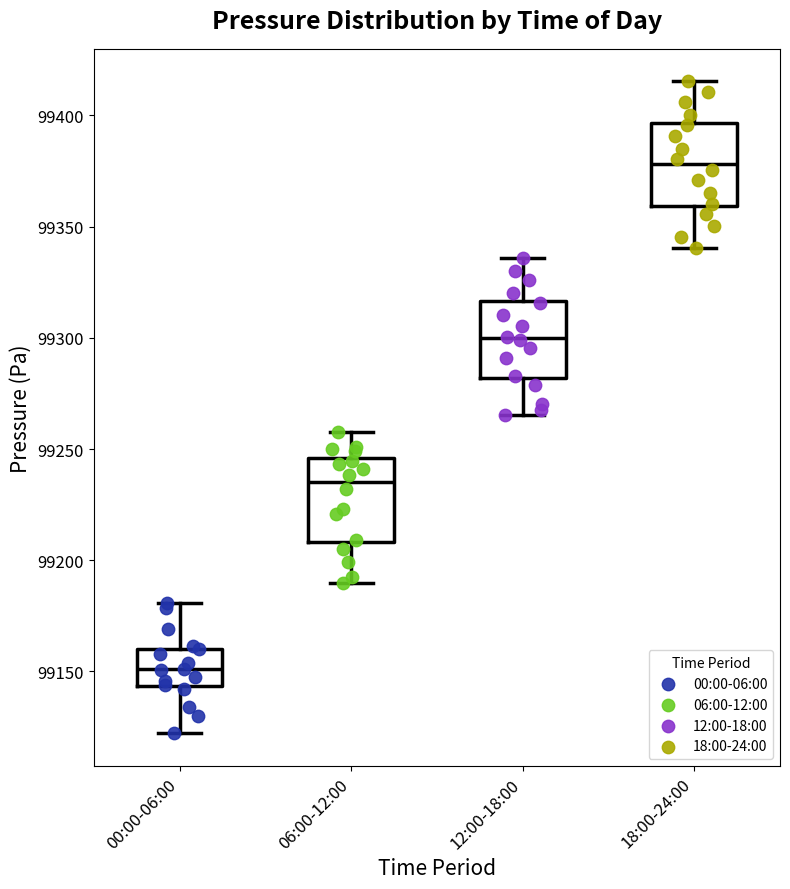

Reading left to right, transcribe this box plot: for each box, give where its median line is, the range the box spans, and where its two whiskers end, as read against the y-axis. The values are not printed on the chart, so give them approximately, as read against the axis.

00:00-06:00: median 99150, box 99145 to 99160, whiskers 99120 to 99180
06:00-12:00: median 99235, box 99210 to 99245, whiskers 99190 to 99260
12:00-18:00: median 99300, box 99280 to 99315, whiskers 99265 to 99335
18:00-24:00: median 99380, box 99360 to 99395, whiskers 99340 to 99415